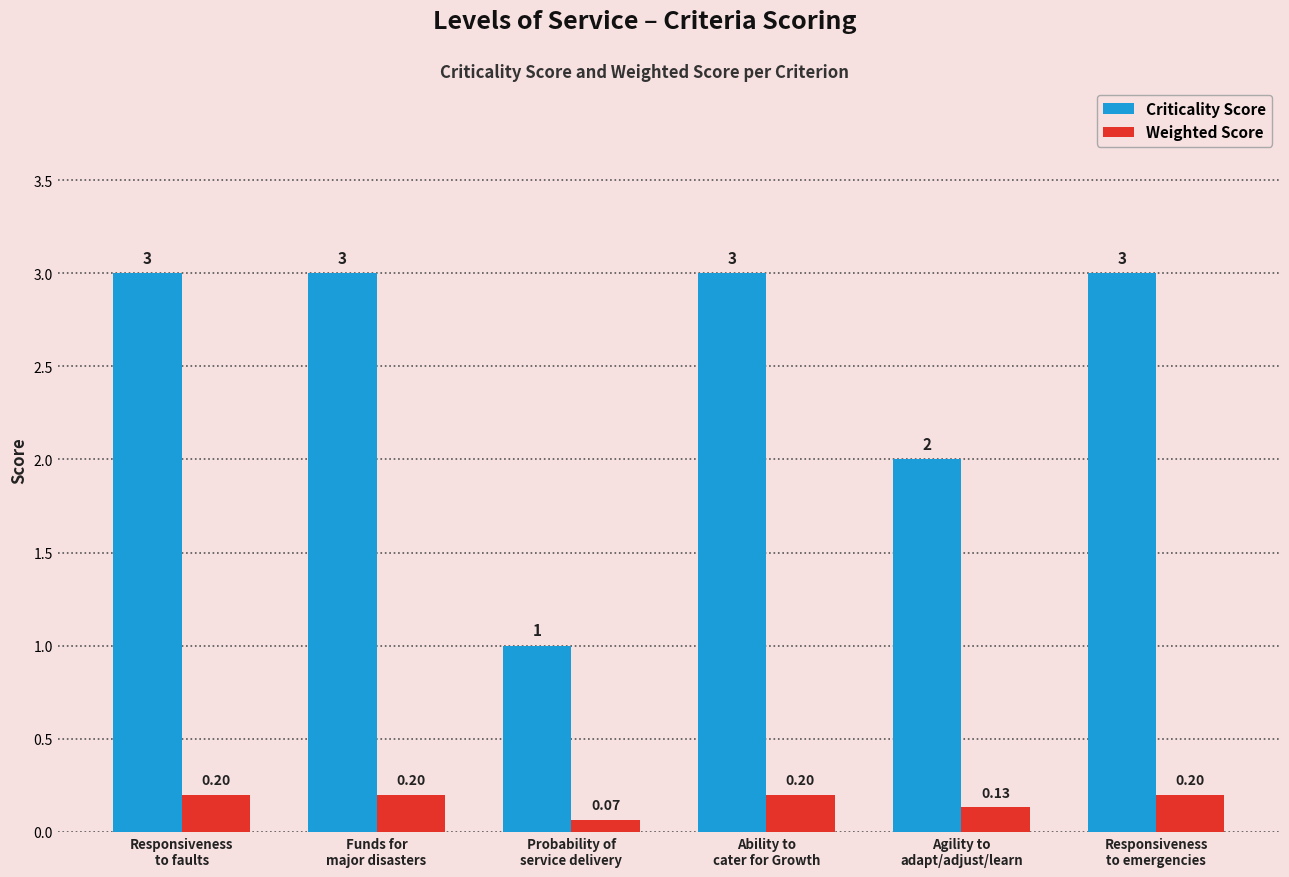

What is the value of the Weighted Score bar at the 1st from the left?

0.2